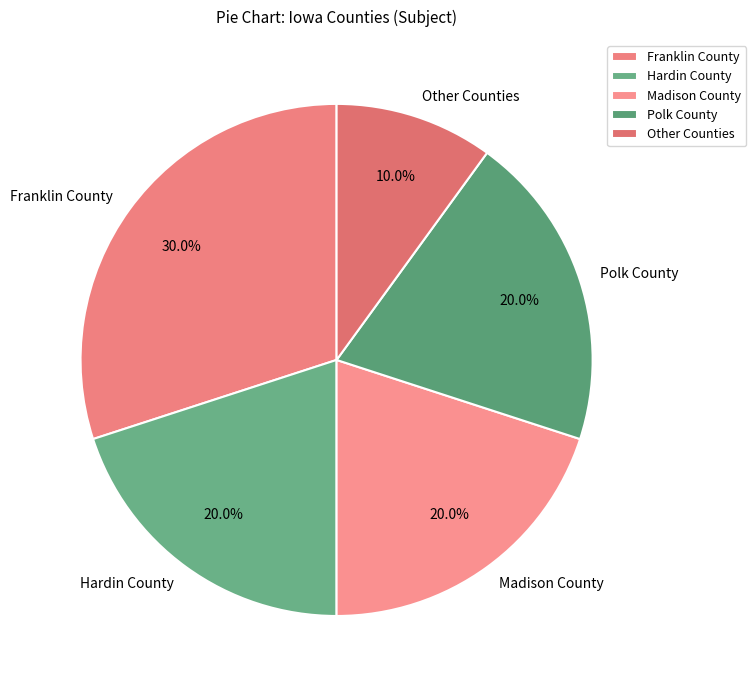

Does any single category account for the majority?

No